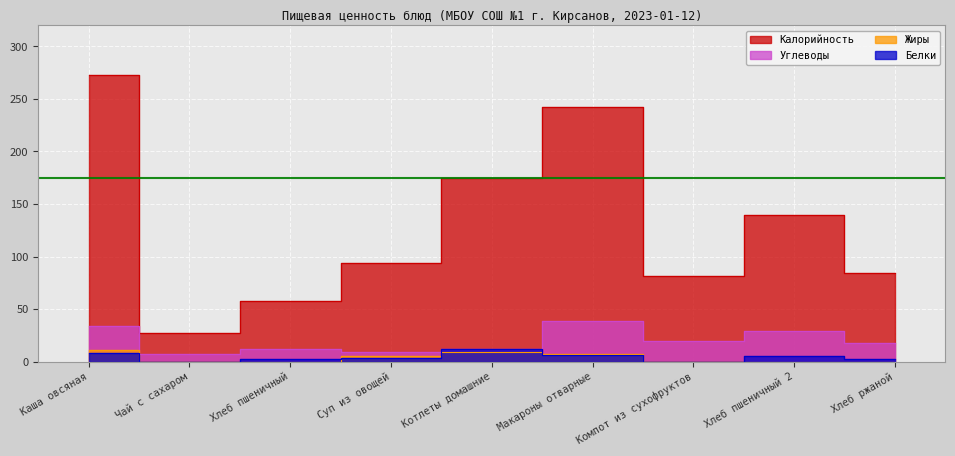

What is the total value across all series at Каша овсяная?

326